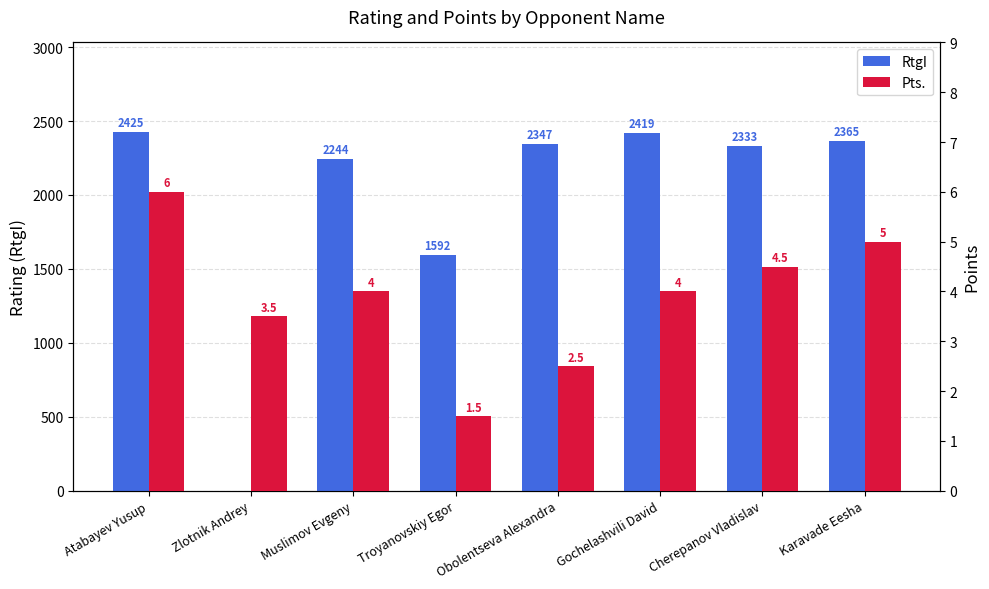

What is the sum of all RtgI values?

15725.0